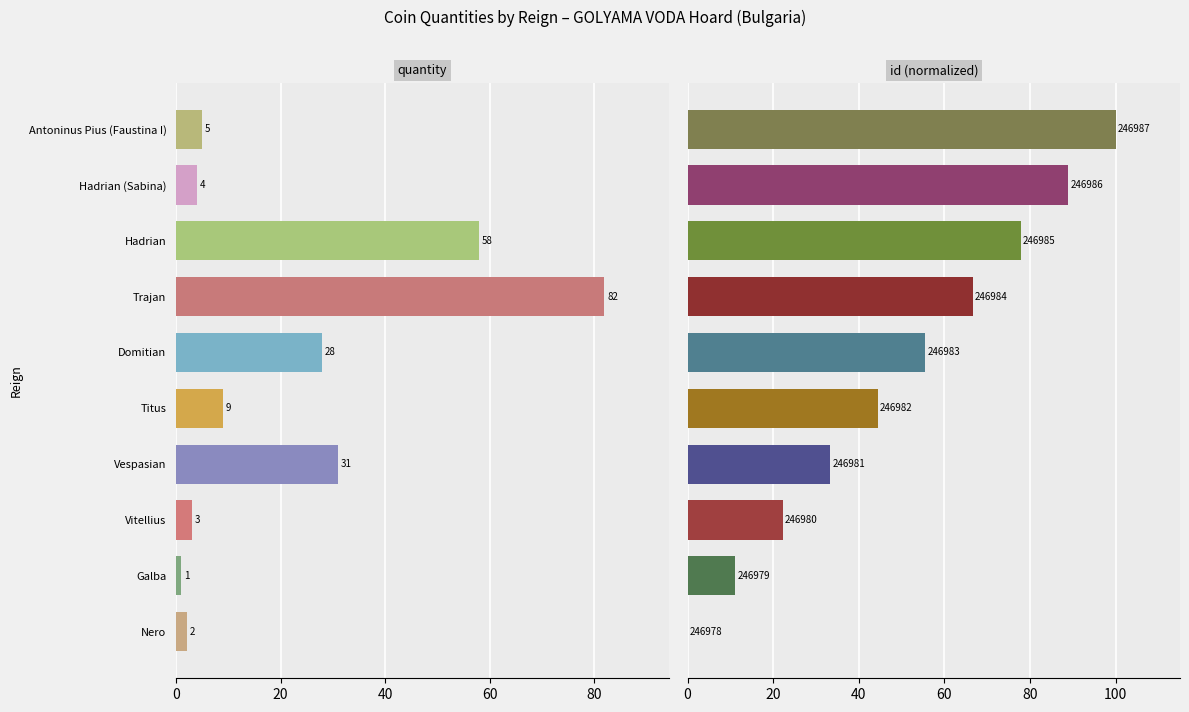

True or false: quantity has a value of 8.3 at Vespasian.

False